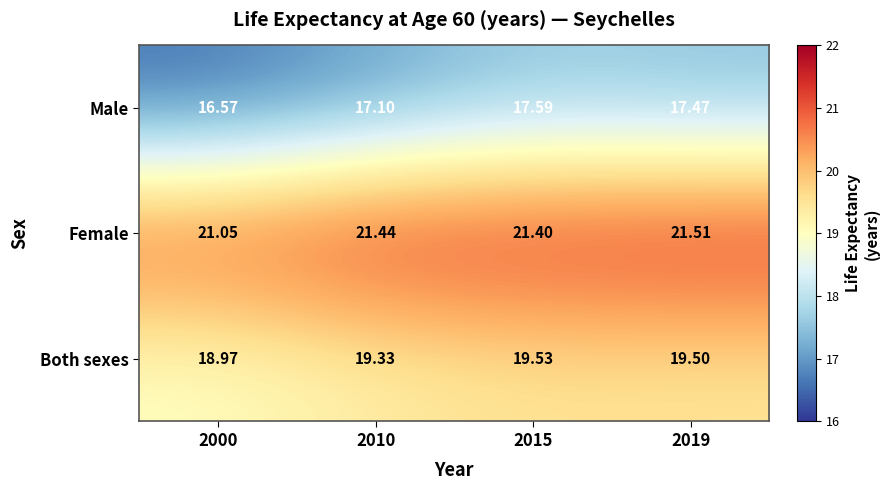

Which series has the largest total across all categories?

Female